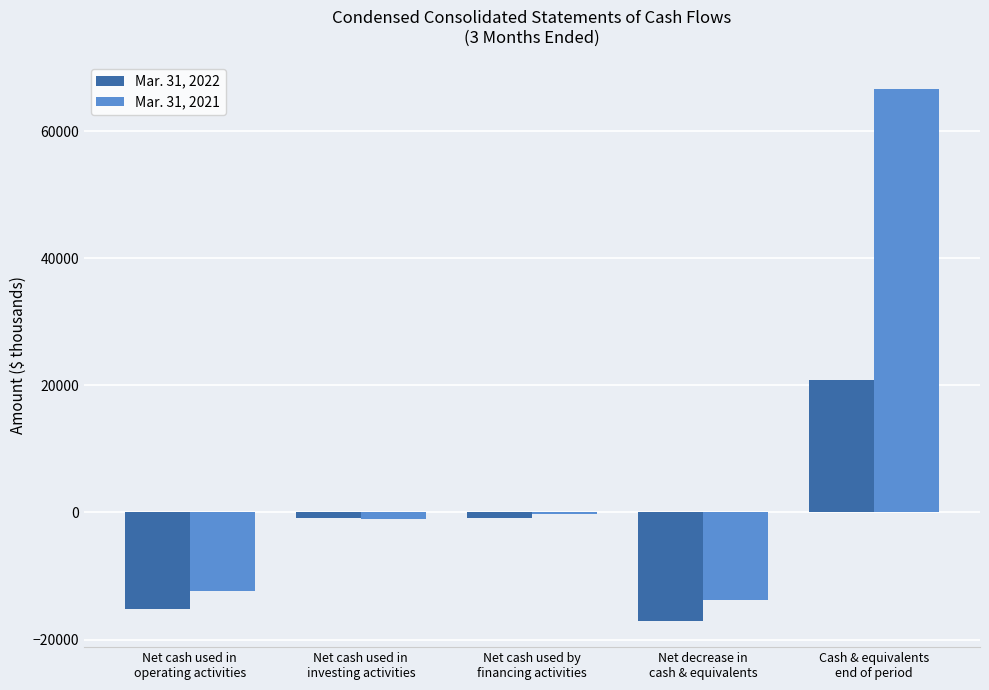

List the series in order of their peak value, lowest first.

Mar. 31, 2022, Mar. 31, 2021